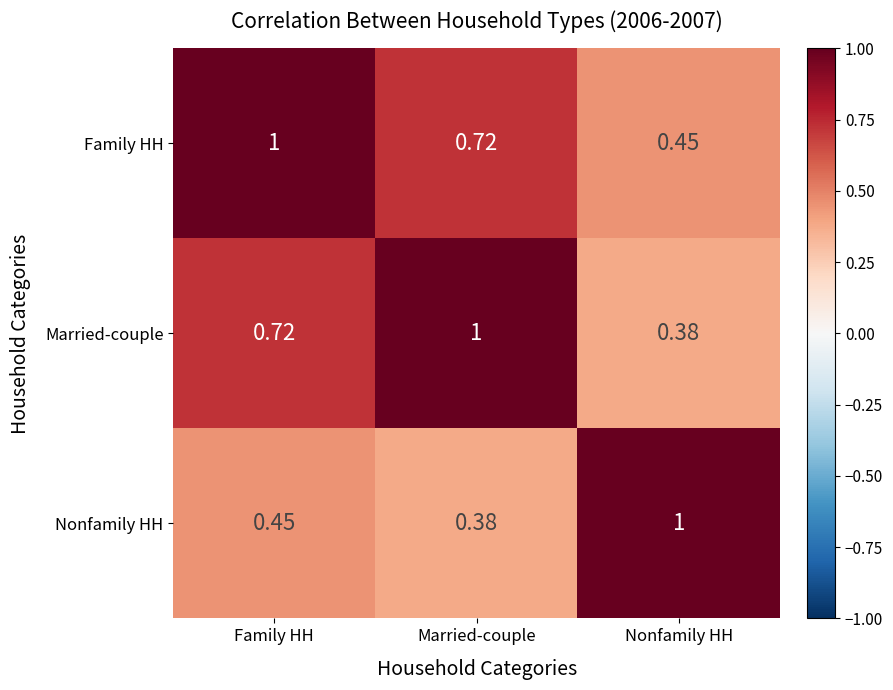

List the series in order of their overall mean, highest first.

Family HH, Married-couple, Nonfamily HH